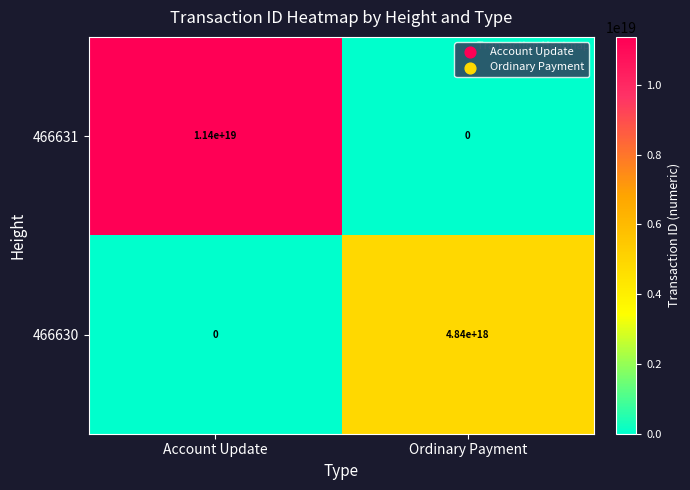

How many series are shown in this chart?

2